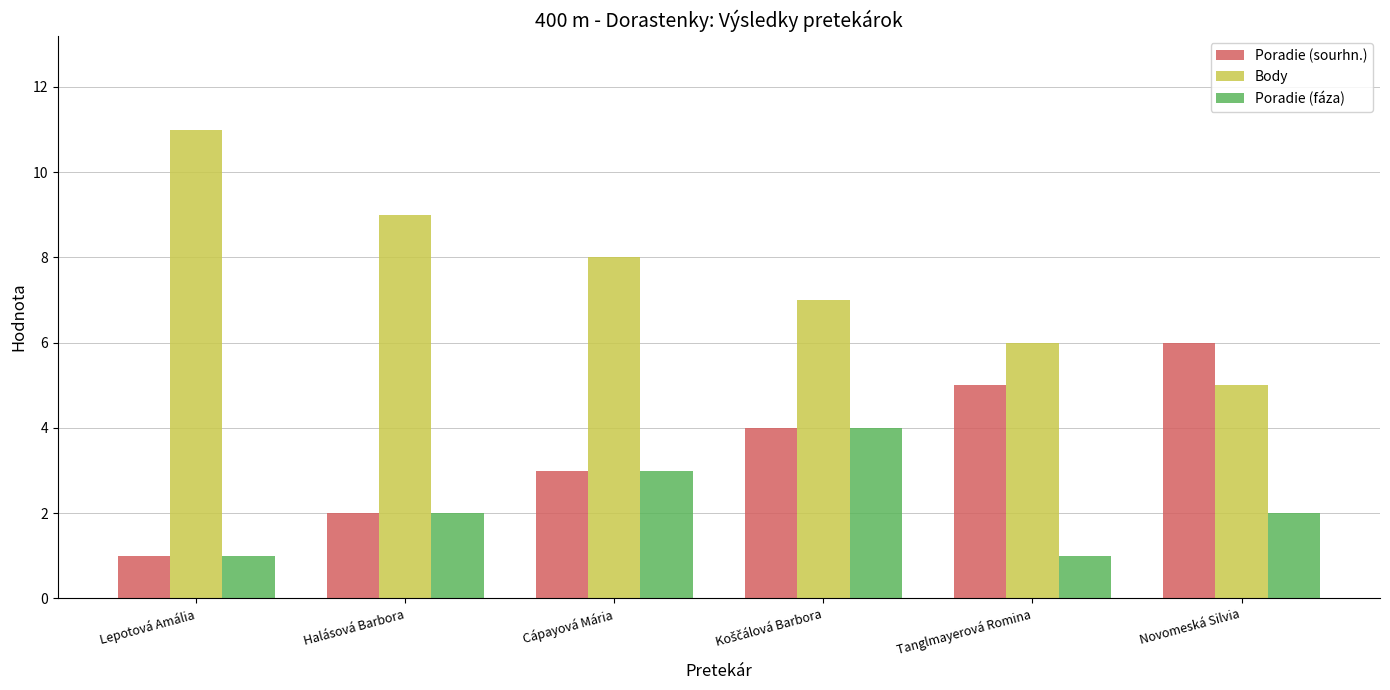

Reading left to right, list all the values displayed in this chart.

Poradie (sourhn.): 1	2	3	4	5	6
Body: 11	9	8	7	6	5
Poradie (fáza): 1	2	3	4	1	2